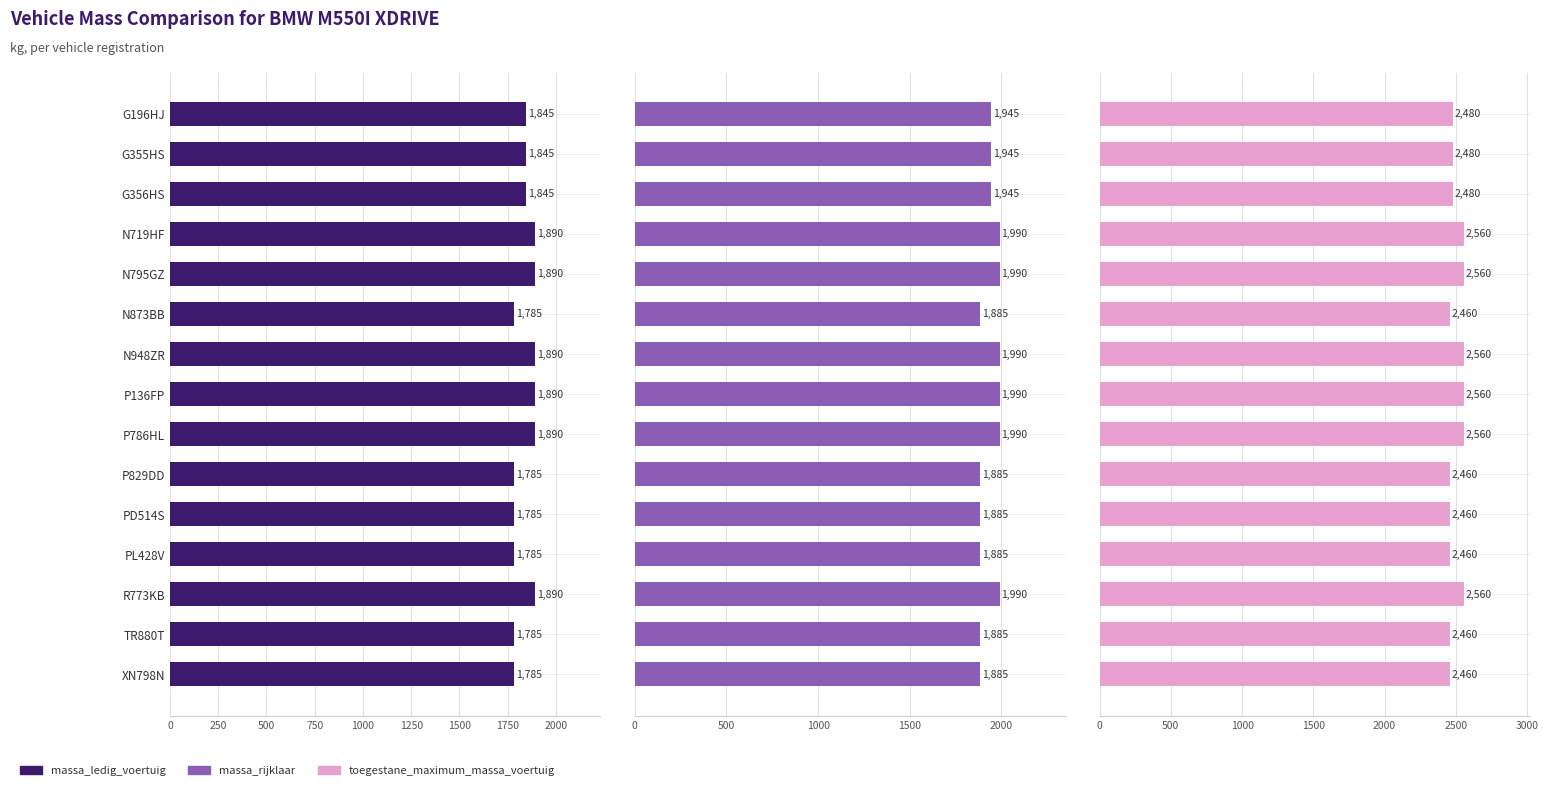

How many data points in toegestane_maximum_massa_voertuig are less than 2480?

6